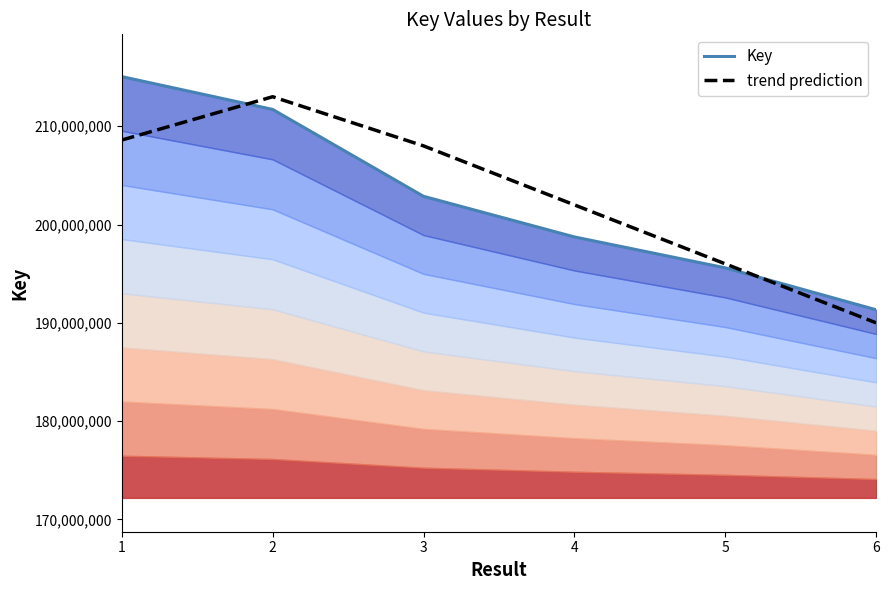

Which label corresponds to the smallest value in the chart?

6